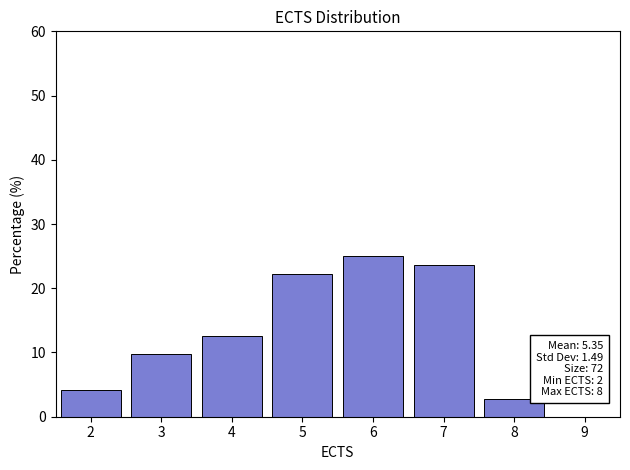

Which range on the x-axis has the tallest bar?

5.5 to 6.5